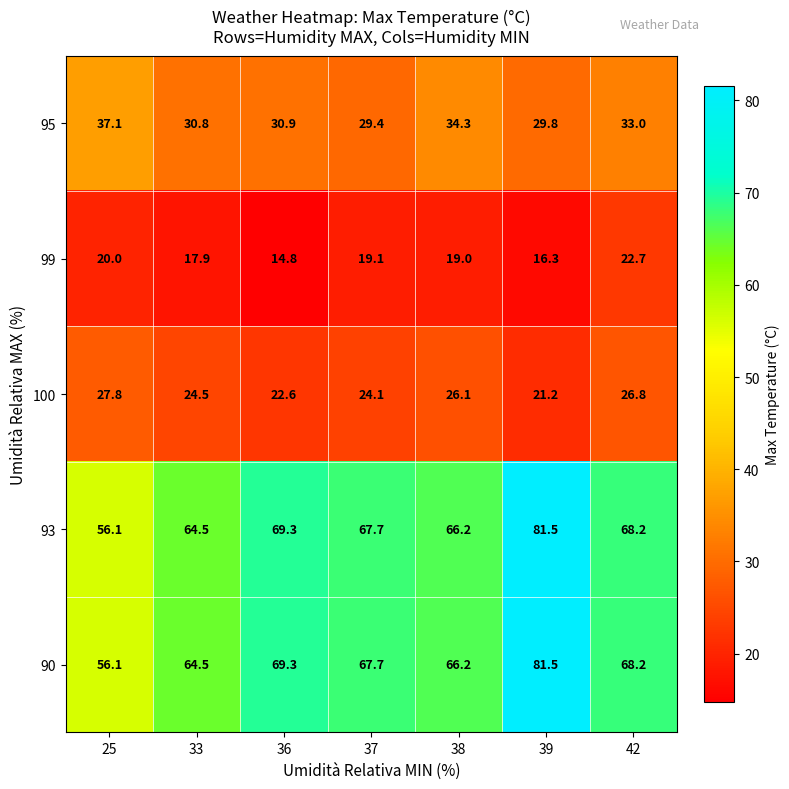

What is the difference between the 100 values at 38 and 37?

2.0